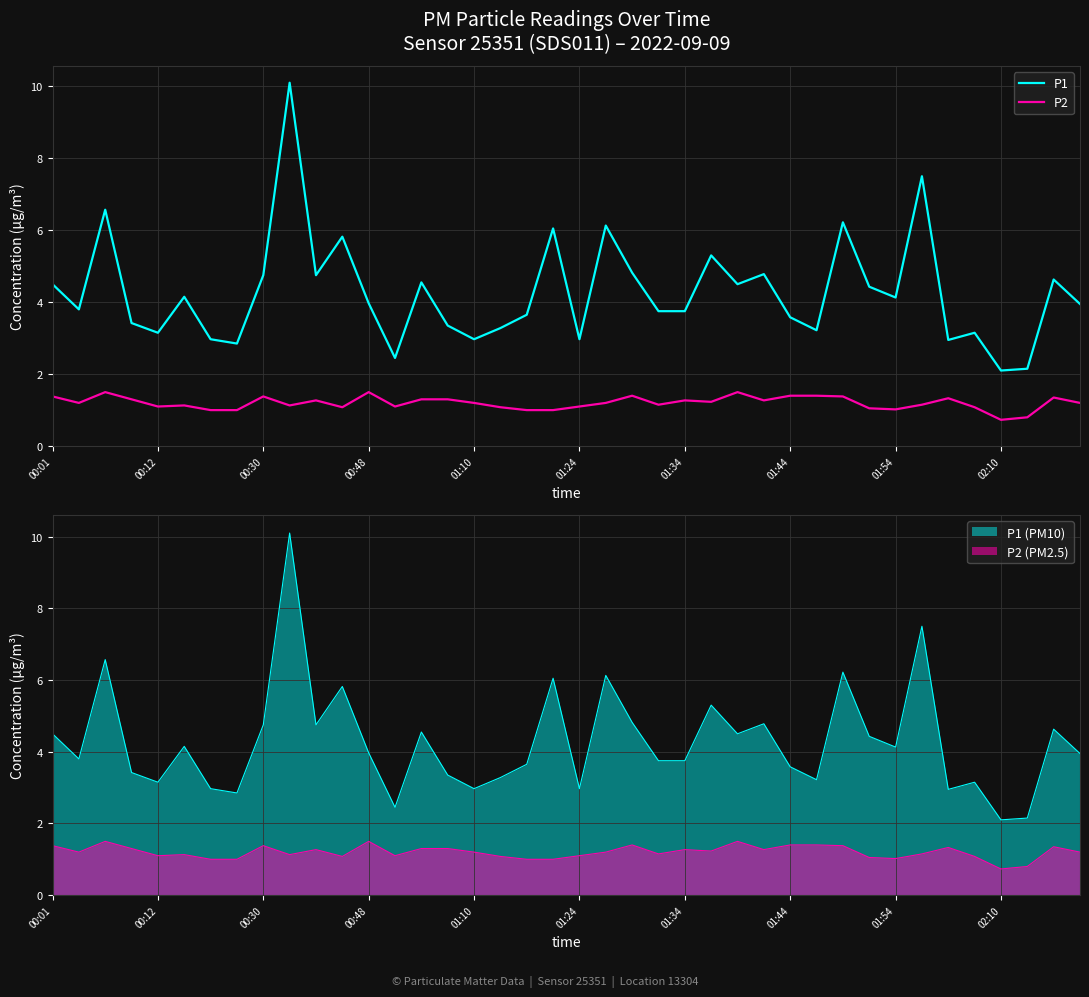

How many lines are shown in the chart?

2